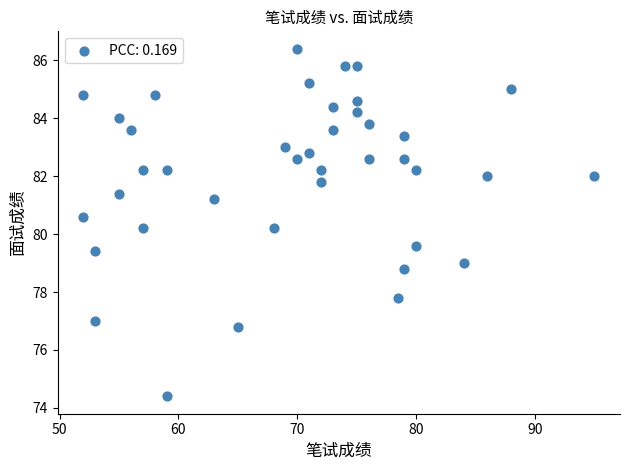

What is the range of Y values (max minus min)?

12.0